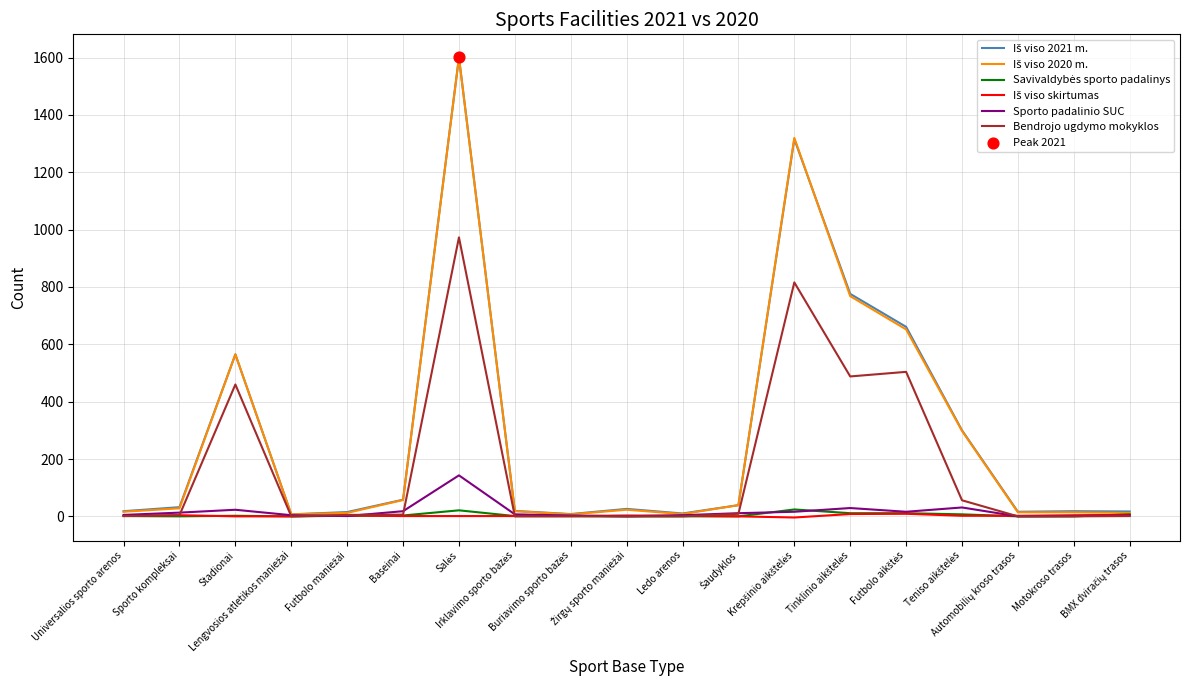

What is the maximum value shown in the chart?

1601